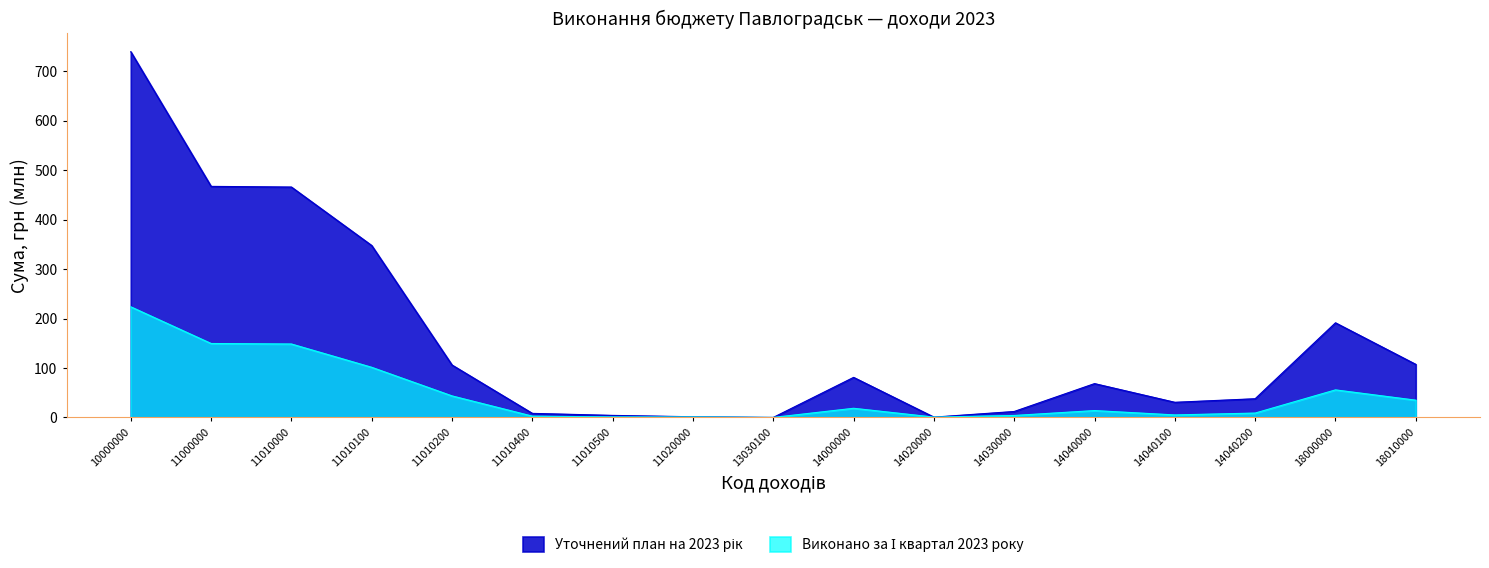

Between 11000000 and 14000000, which is larger?

11000000